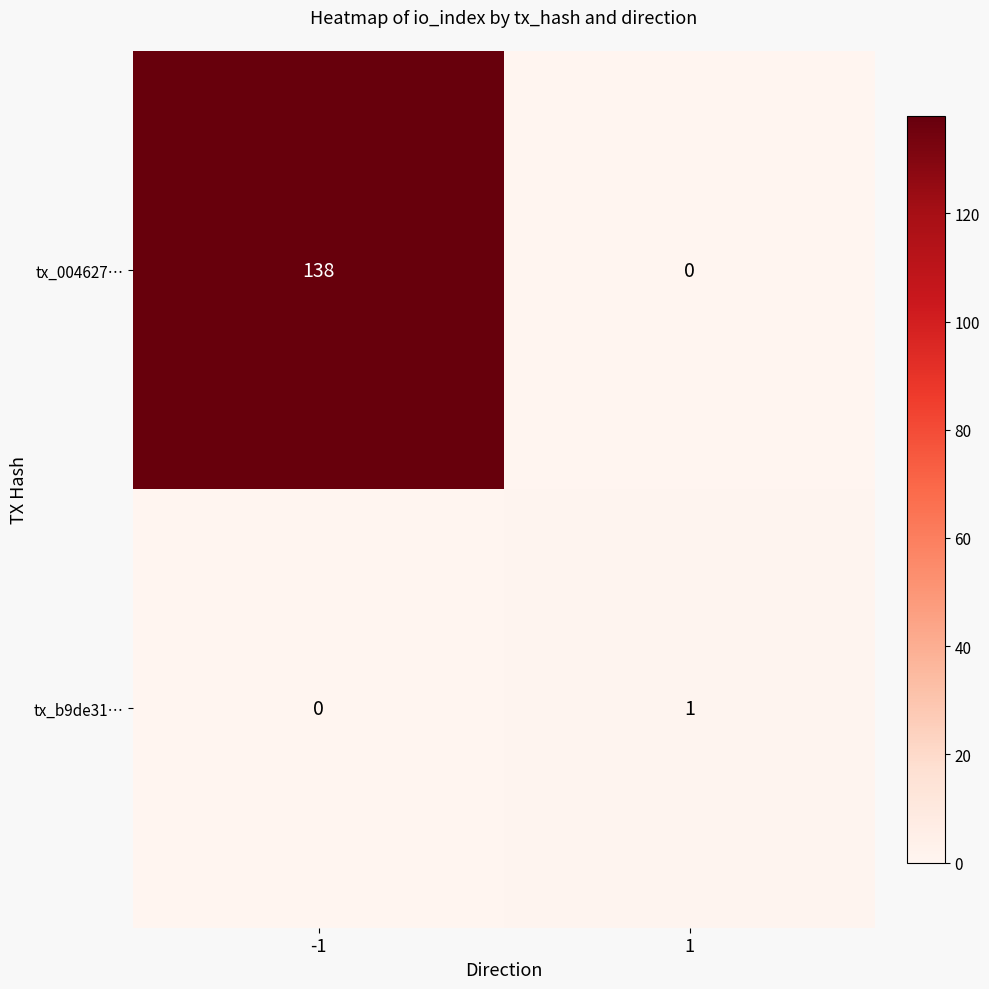

Reading left to right, what are all the values shown in this chart?

tx_004627…: 138	0
tx_b9de31…: 0	1